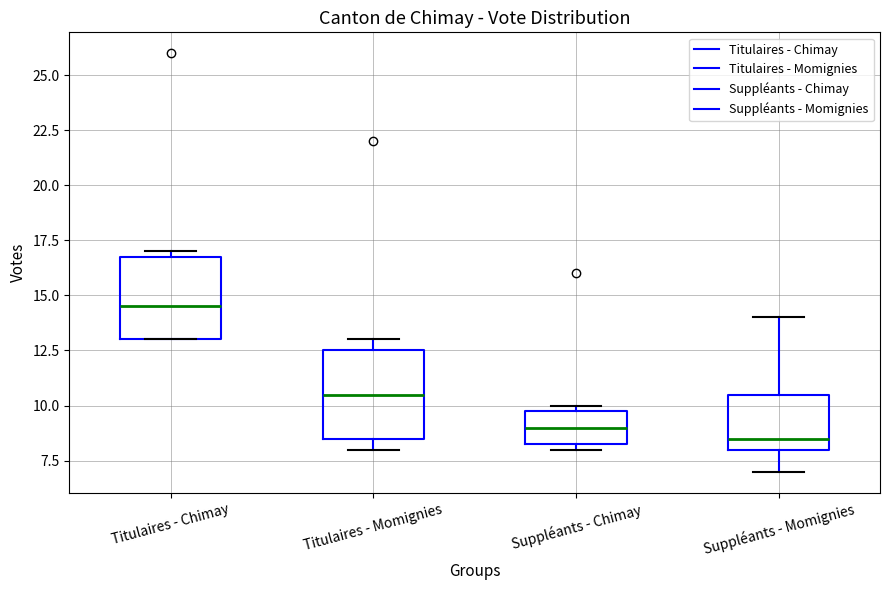

Reading left to right, read every box against the y-axis: the position of its median line, the range the box covers, and the ends of its whiskers. The values are not printed on the chart, so give them approximately, as read against the axis.

Titulaires - Chimay: median 14.5, box 13.0 to 17.0, whiskers 13.0 to 17.0 (just above the box's upper edge)
Titulaires - Momignies: median 10.5, box 8.5 to 12.5, whiskers 8.0 to 13.0
Suppléants - Chimay: median 9.0, box 8.5 to 10.0, whiskers 8.0 to 10.0 (just above the box's upper edge)
Suppléants - Momignies: median 8.5, box 8.0 to 10.5, whiskers 7.0 to 14.0